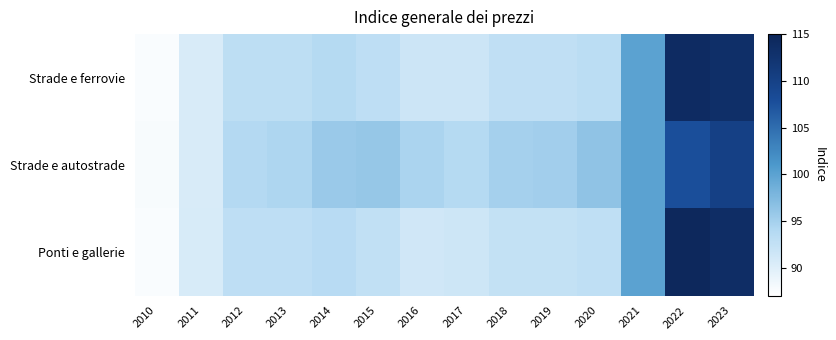

At which category is the sum across all series the highest?

2023